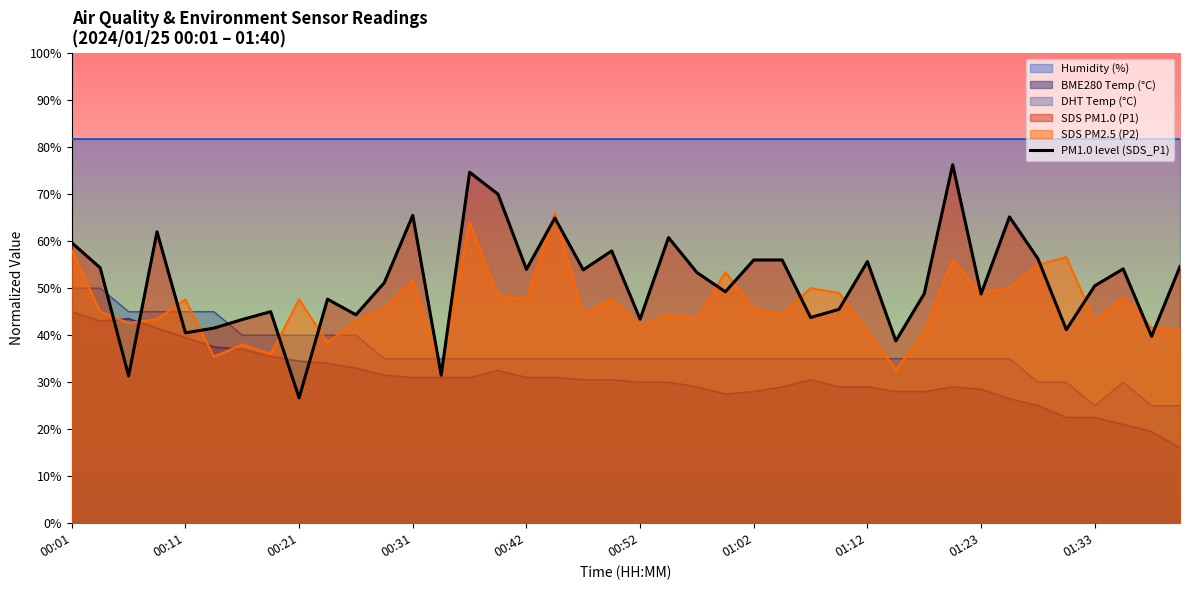

What is the change in value from 01:02 to 31?

+32.9